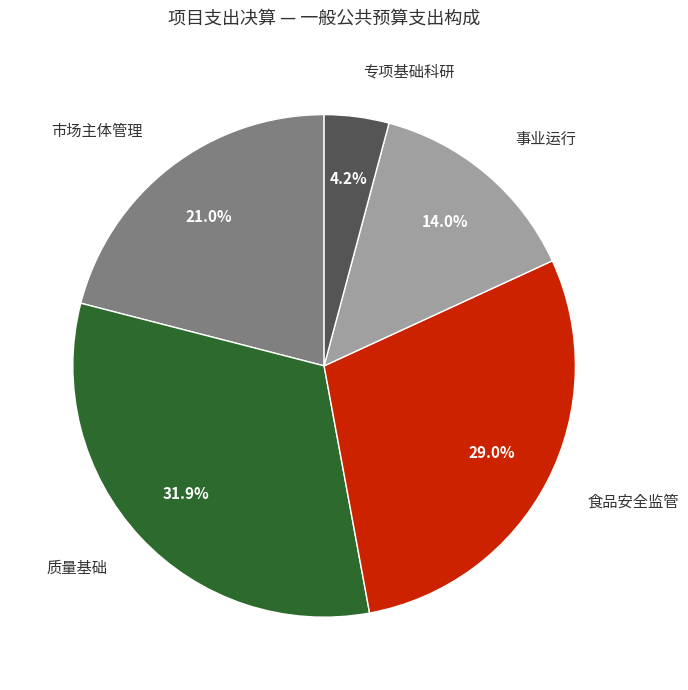

How many slices are in this pie chart?

5